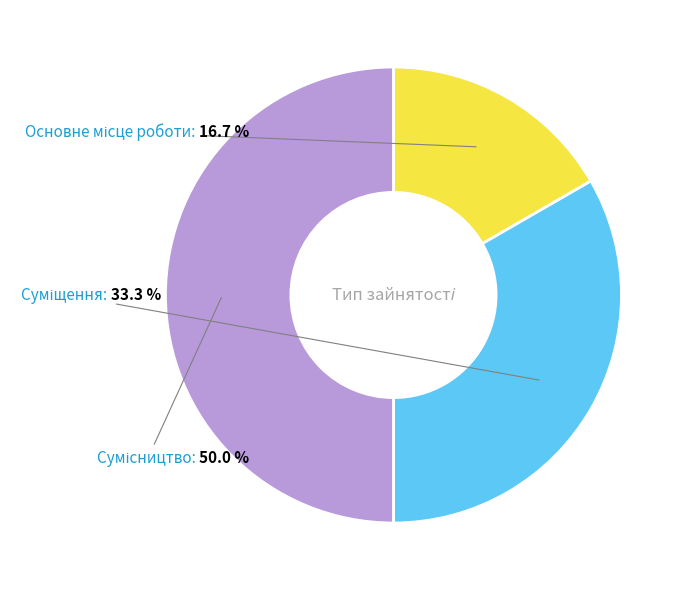

The Суміщення slice represents 33% of the pie. True or false?

True